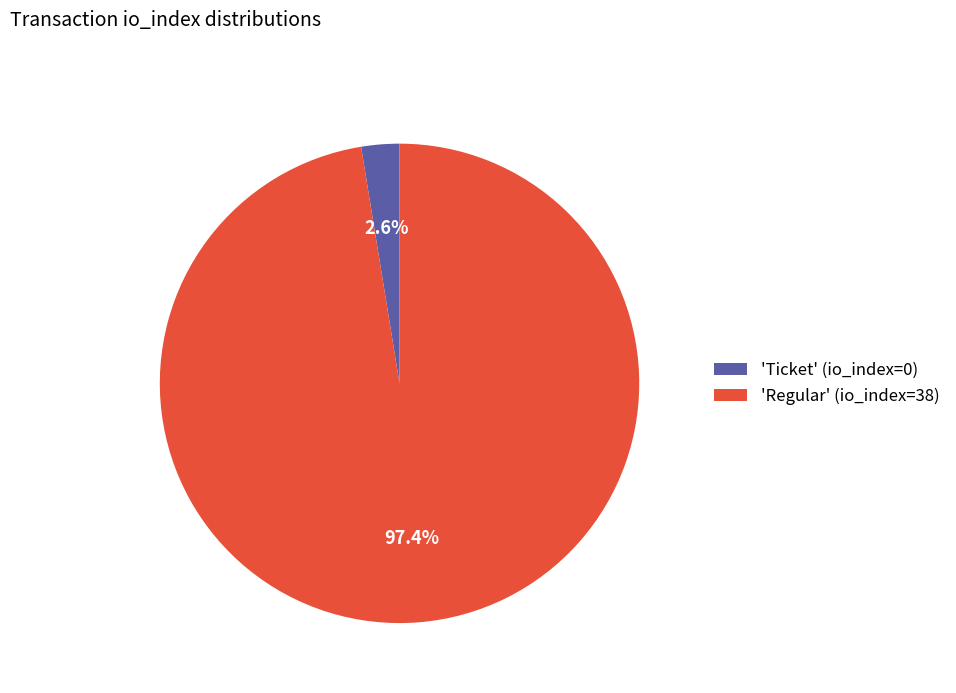

Which slice is the largest?

'Regular' (io_index=38)